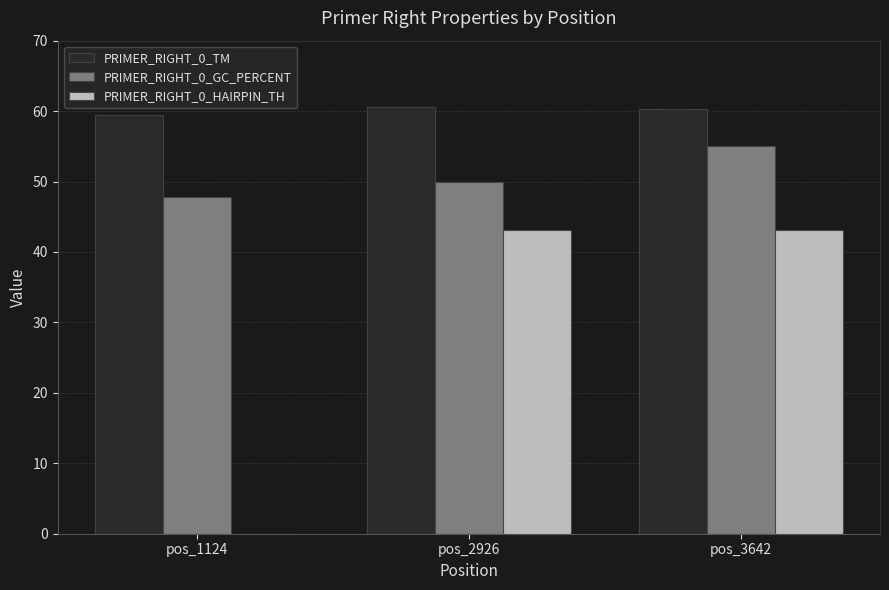

What is the maximum value shown in the chart?

60.5